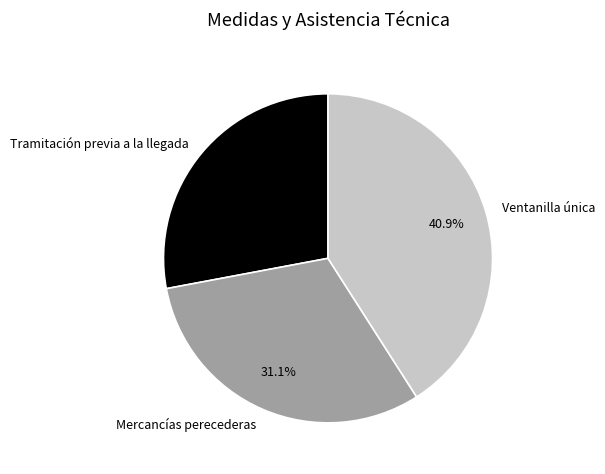

The Ventanilla única slice represents 26% of the pie. True or false?

False